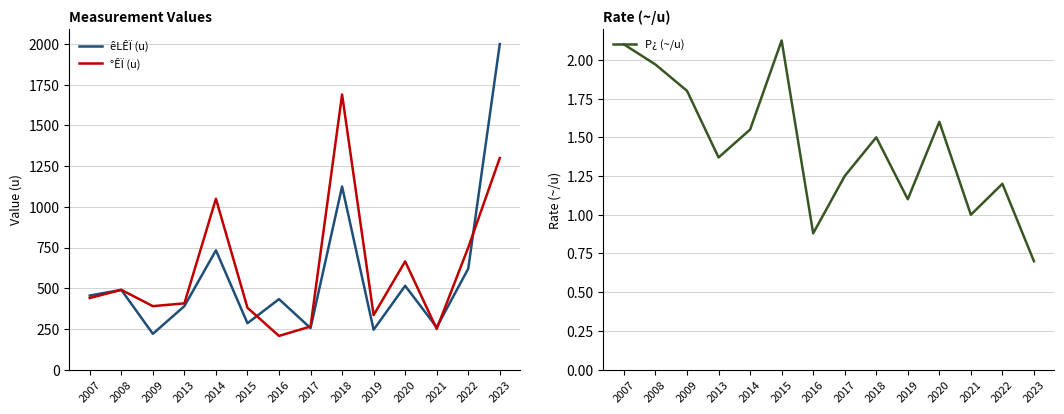

Reading right to left, transcribe all the data shown in this chart.

êLÊÏ (u): 2023=2000.0	2022=620.0	2021=260.0	2020=515.0	2019=245.0	2018=1125.0	2017=255.0	2016=433.0	2015=285.0	2014=733.0	2013=390.0	2009=220.0	2008=490.0	2007=455.0
°ÊÏ (u): 2023=1300.0	2022=750.0	2021=250.0	2020=665.0	2019=335.0	2018=1690.0	2017=265.0	2016=207.0	2015=380.0	2014=1050.0	2013=407.0	2009=390.0	2008=490.0	2007=440.0
P¿ (~/u): 2023=0.7	2022=1.2	2021=1.0	2020=1.6	2019=1.1	2018=1.5	2017=1.2	2016=0.9	2015=2.1	2014=1.6	2013=1.4	2009=1.8	2008=2.0	2007=2.1